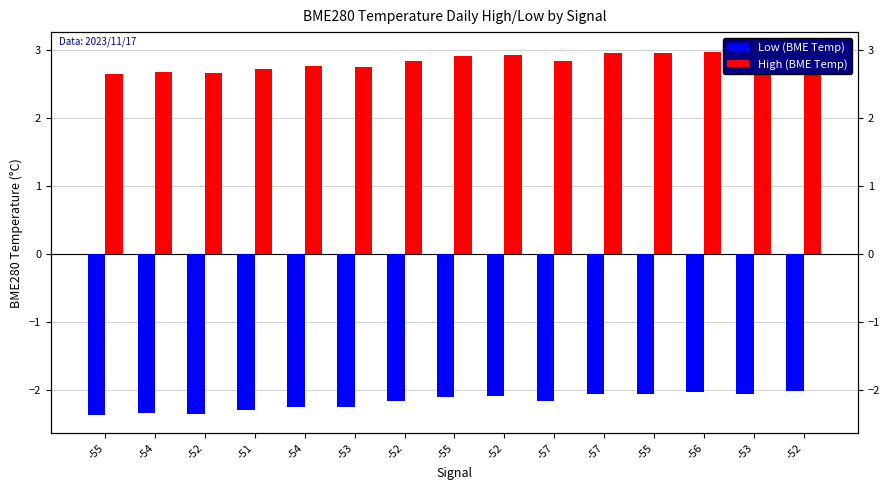

Reading left to right, extract all data points from this chart.

Low (BME Temp): -55=-2.4	-54=-2.3	-52=-2.3	-51=-2.3	-54=-2.2	-53=-2.2	-52=-2.2	-55=-2.1	-52=-2.1	-57=-2.2	-57=-2.0	-55=-2.0	-56=-2.0	-53=-2.1	-52=-2.0
High (BME Temp): -55=2.6	-54=2.7	-52=2.7	-51=2.7	-54=2.8	-53=2.8	-52=2.8	-55=2.9	-52=2.9	-57=2.8	-57=3.0	-55=3.0	-56=3.0	-53=2.9	-52=3.0